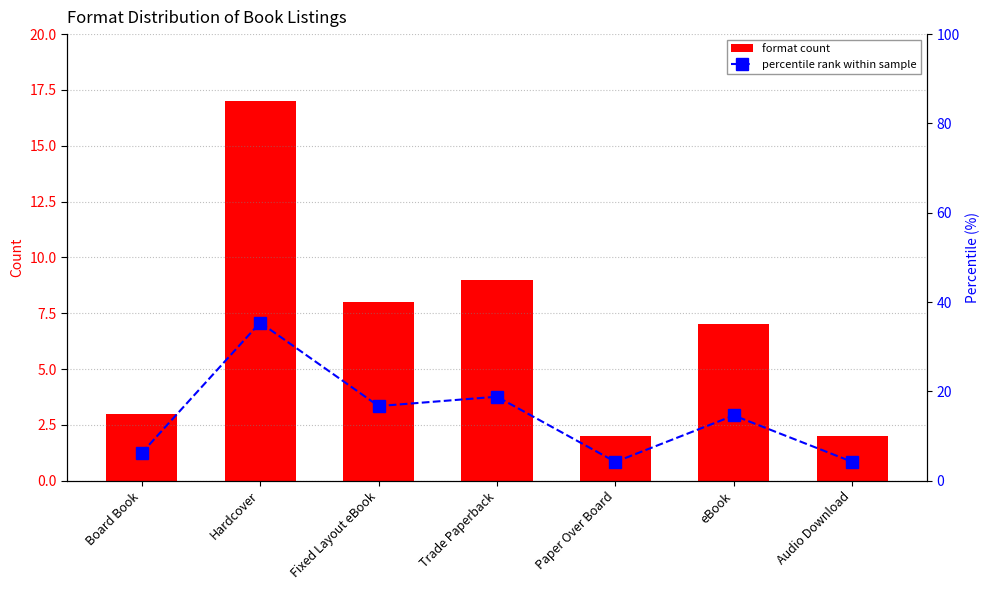

Where does the percentile rank within sample series first go above 14?

Hardcover